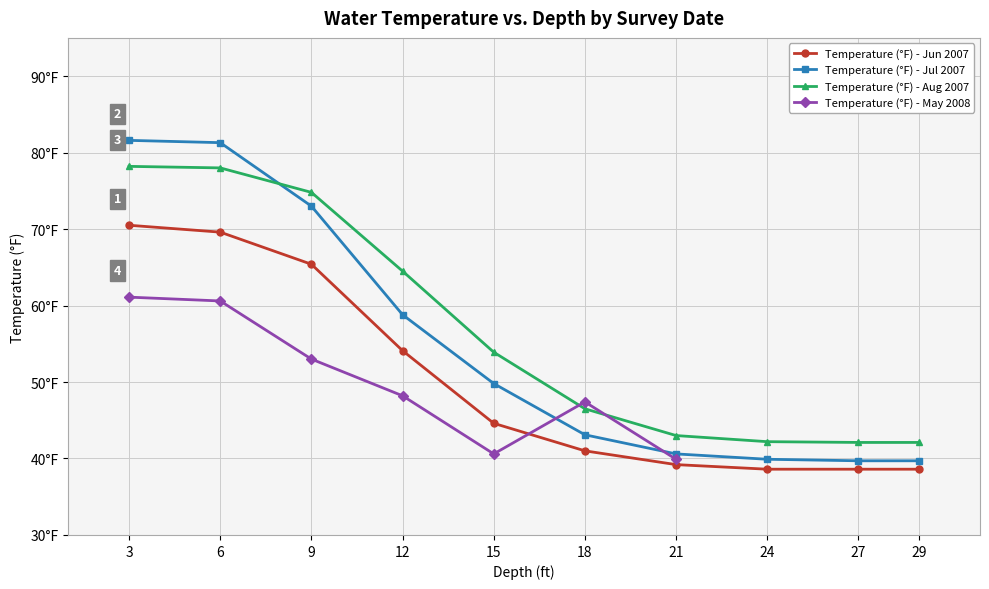

True or false: Temperature (°F) - Jun 2007 and Temperature (°F) - Aug 2007 cross at least once.

False